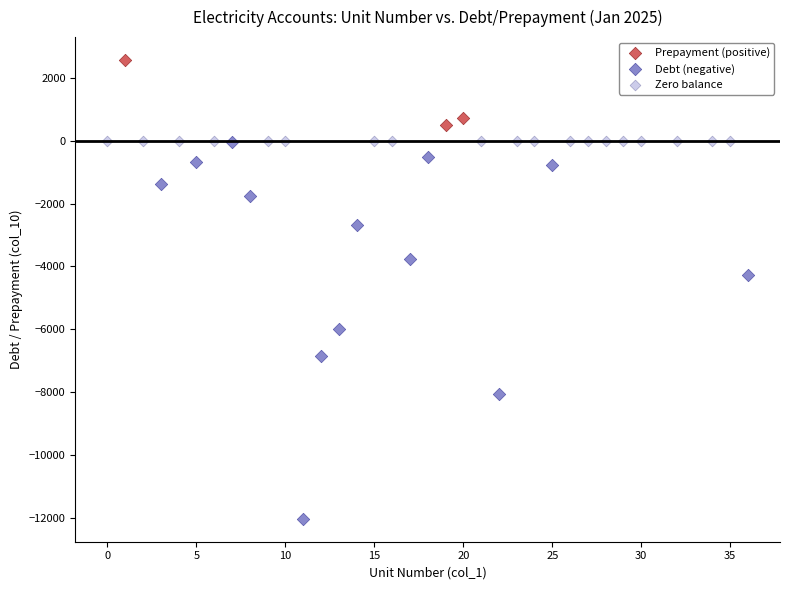

Which series reaches the maximum Y coordinate?

Prepayment (positive)